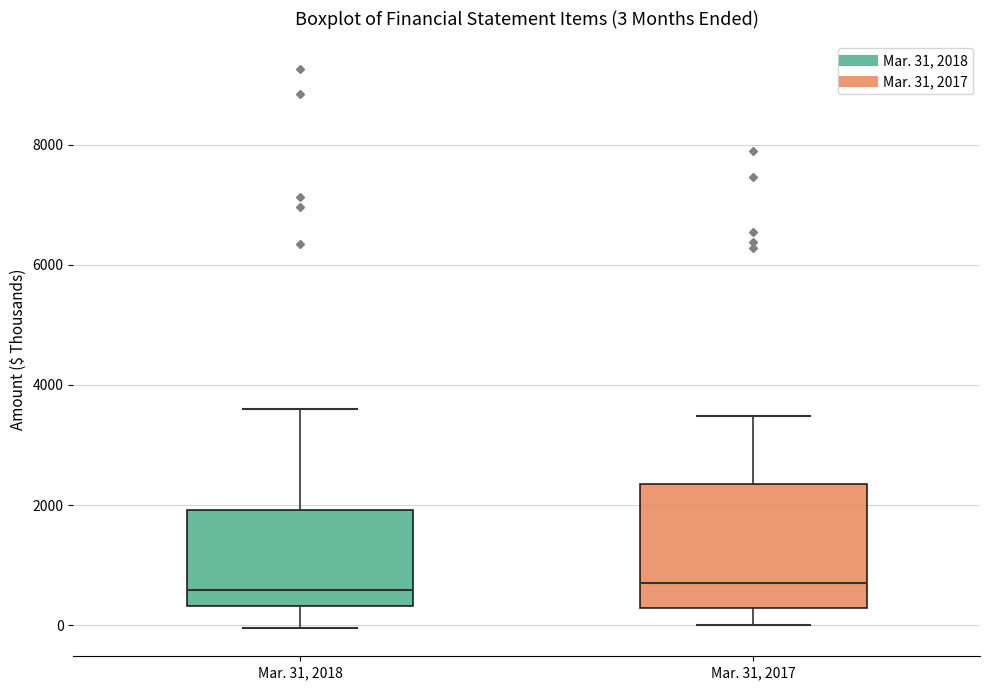

Comparing the boxes themselves (not the whiskers), which one is the tallest?

Mar. 31, 2017